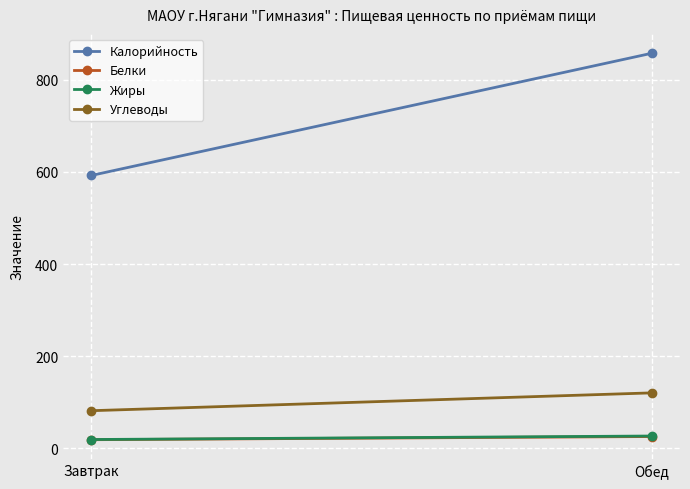

What is the sum of the Белки values at Завтрак and Обед?

44.9